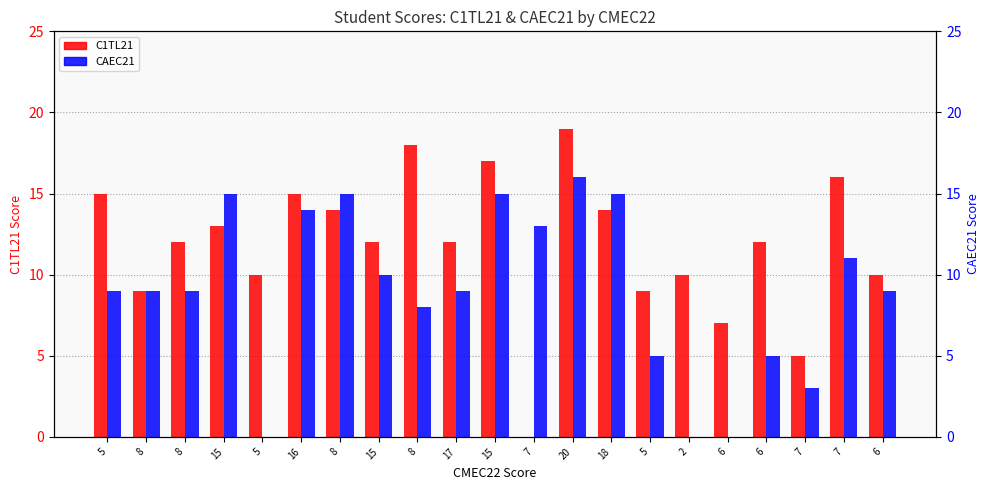

What is the label of the 8th bar from the left?

15